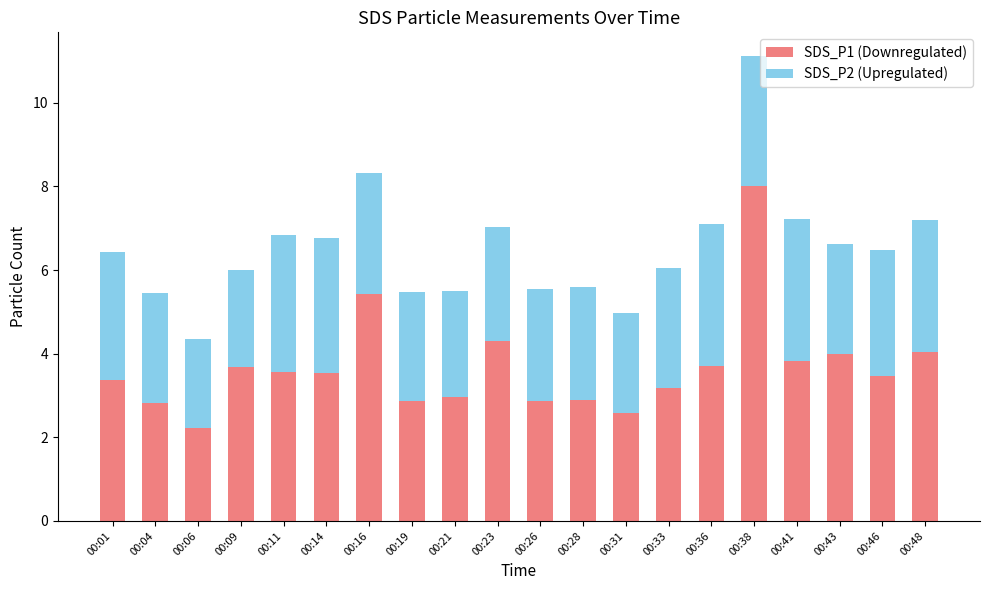

What is the sum of the SDS_P1 (Downregulated) values at 00:41 and 00:16?

9.3